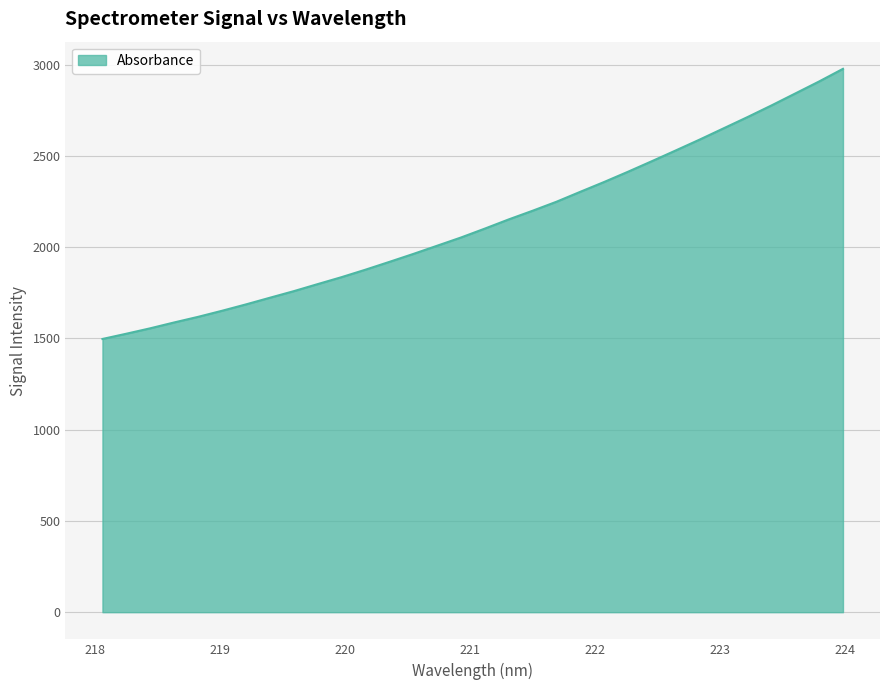

Reading right to left, extract all data points from this chart.

2977.4	2908.2	2842.3	2776.6	2713.1	2651.6	2590.1	2530.6	2471.8	2413.9	2357.8	2303.9	2249.3	2199.9	2152.4	2102.1	2053.2	2008.0	1963.0	1919.5	1876.8	1835.9	1797.7	1759.0	1723.0	1686.5	1651.7	1618.4	1587.7	1555.7	1525.9	1497.2